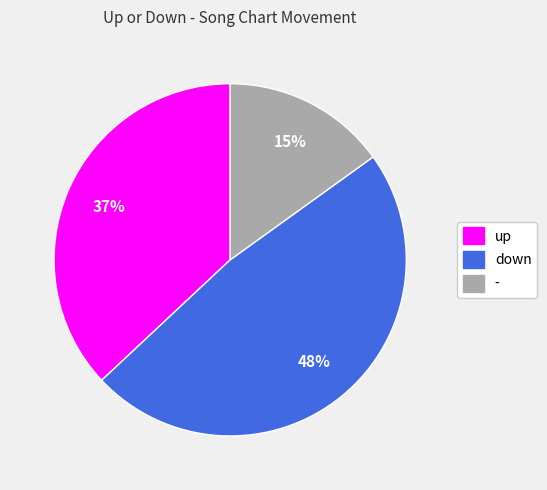

What is the smallest slice in the pie chart?

-